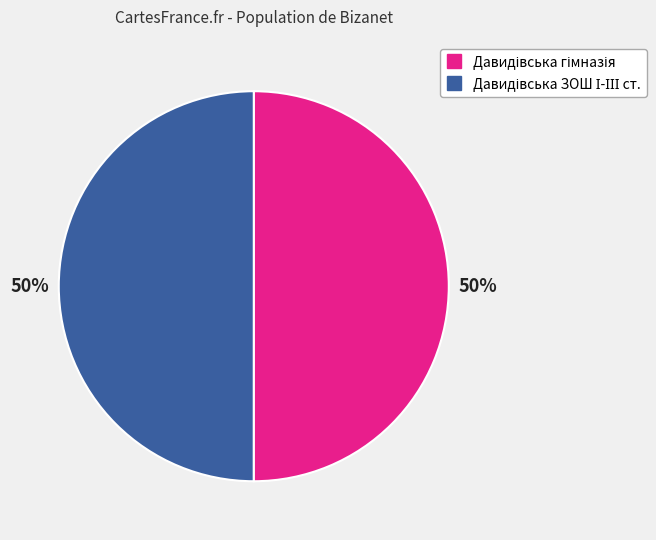

To the nearest percent, what is the average slice percentage?

50%